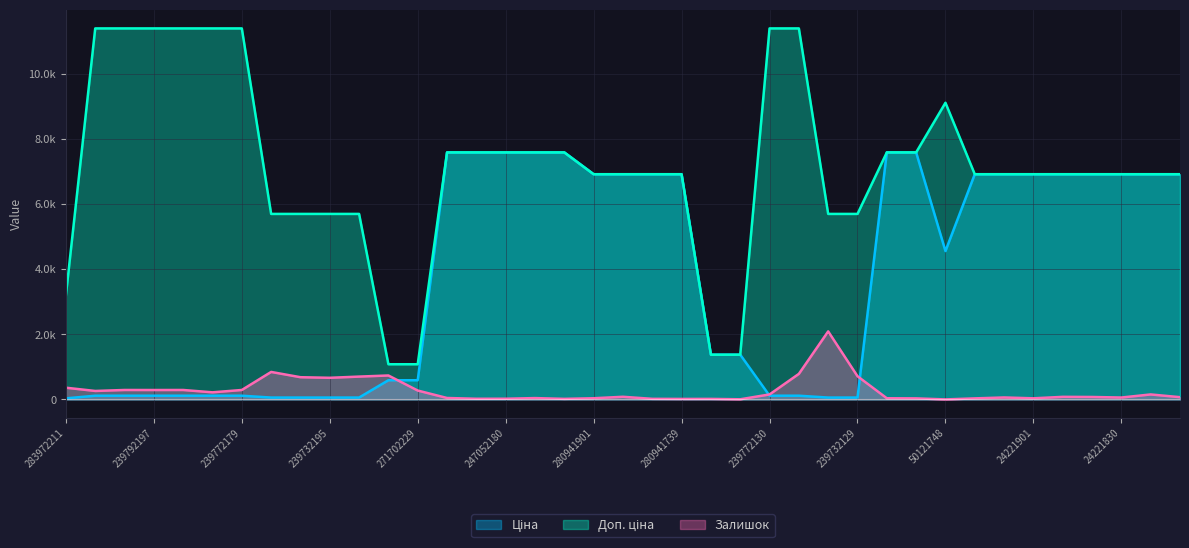

Is the value of Ціна at 271702229 greater than the value of Залишок at 271702229?

Yes